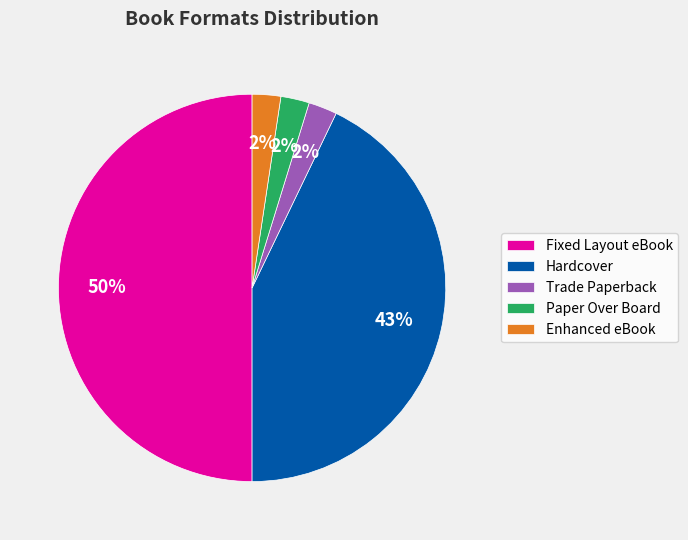

Is Trade Paperback the majority of the pie?

No